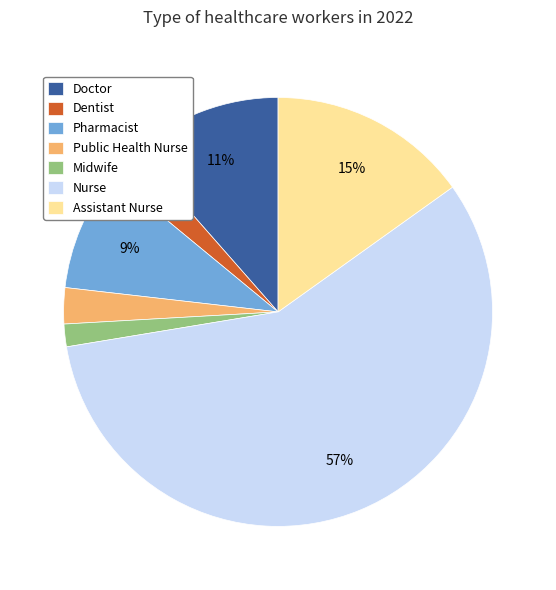

What percentage is the Nurse slice, to the nearest percent?

57%